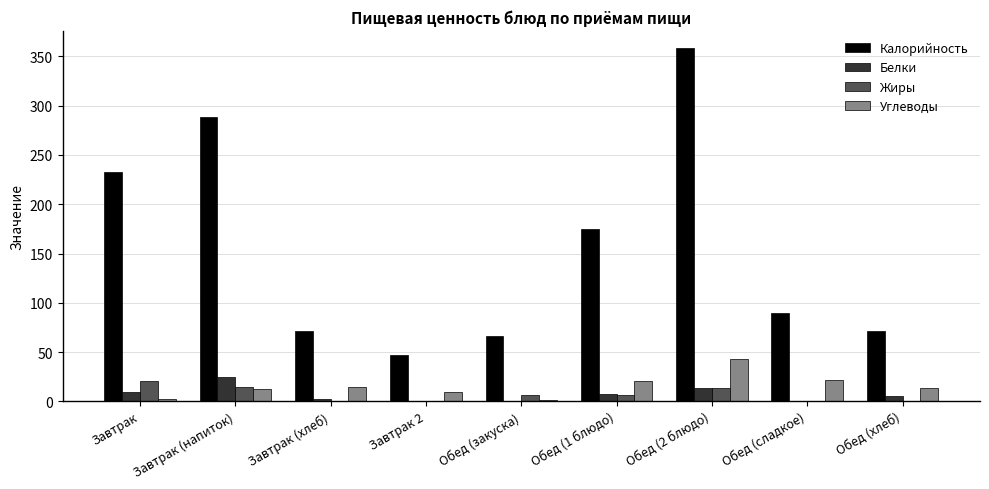

Is it true that Белки equals 0.0 at Обед (сладкое)?

True